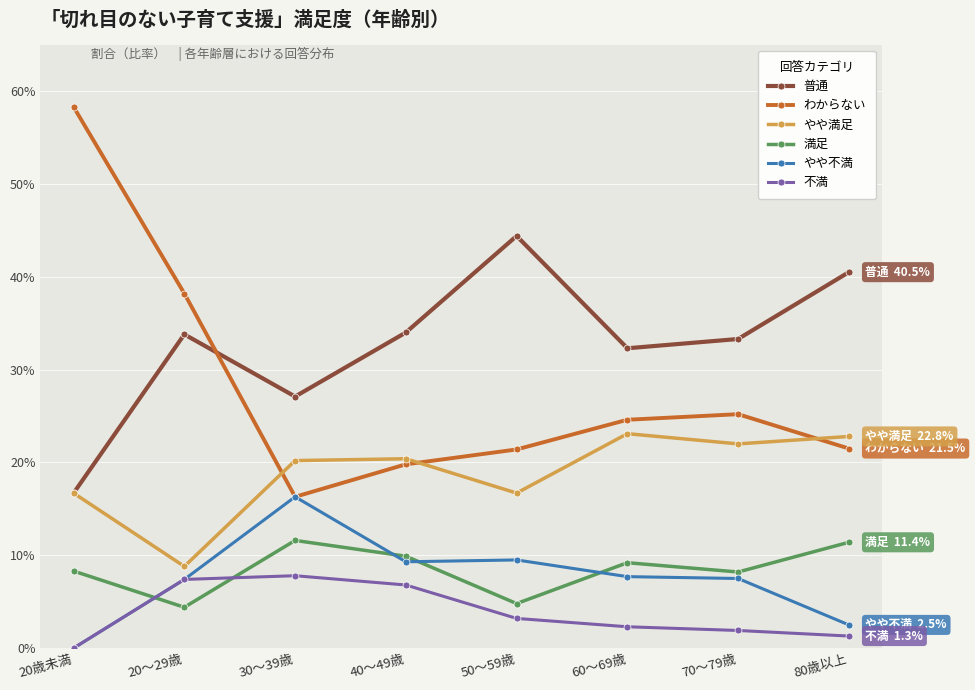

What are all the series names shown in the legend?

普通, わからない, やや満足, 満足, やや不満, 不満